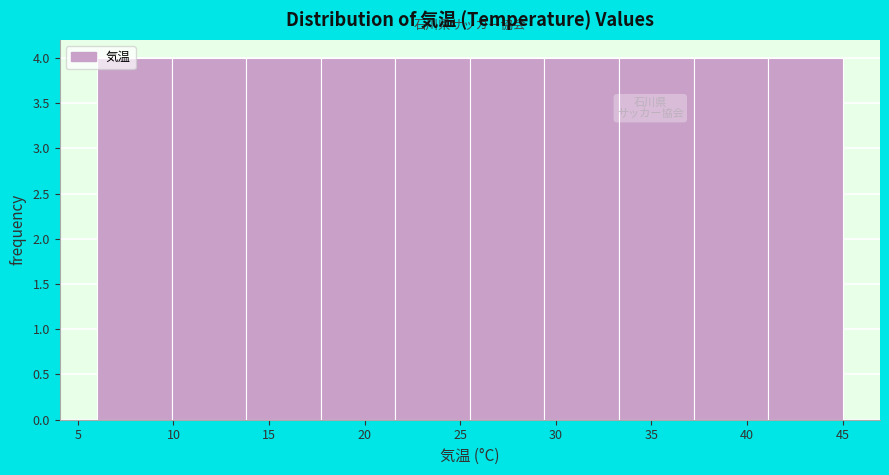

Reading left to right, list every bar in this chart as the range it spans on the x-axis followed by its height. Neither the bar edges nor the heights are printed on the chart, so give them approximately, as read against the axes.

6.0 to 9.9: 4
9.9 to 13.8: 4
13.8 to 17.7: 4
17.7 to 21.6: 4
21.6 to 25.5: 4
25.5 to 29.4: 4
29.4 to 33.3: 4
33.3 to 37.2: 4
37.2 to 41.1: 4
41.1 to 45.0: 4